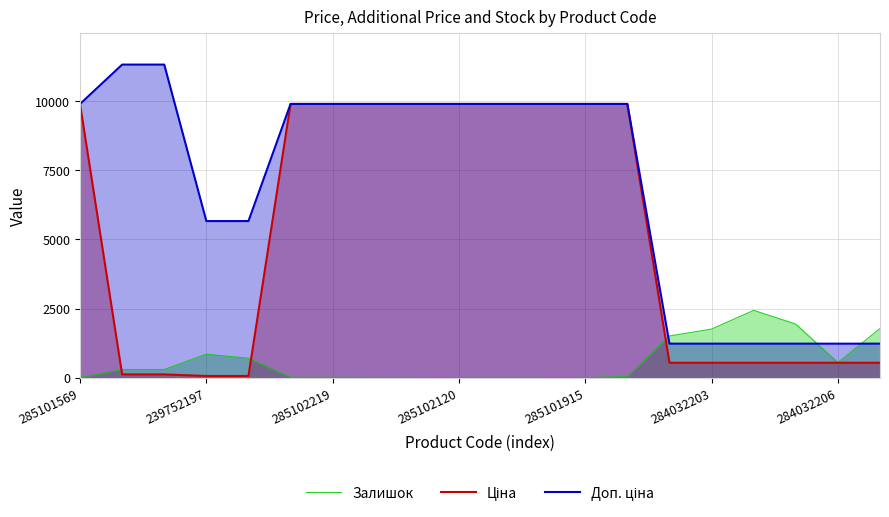

The Залишок series shows 2.6 at 284032206. True or false?

False